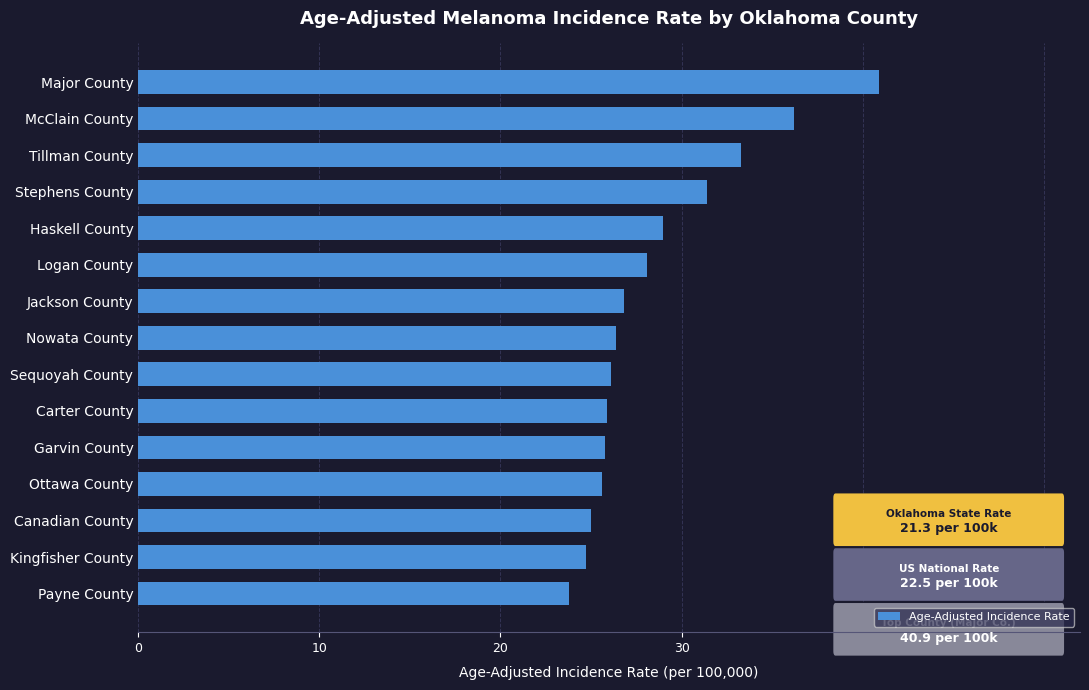

How many series are shown in this chart?

1